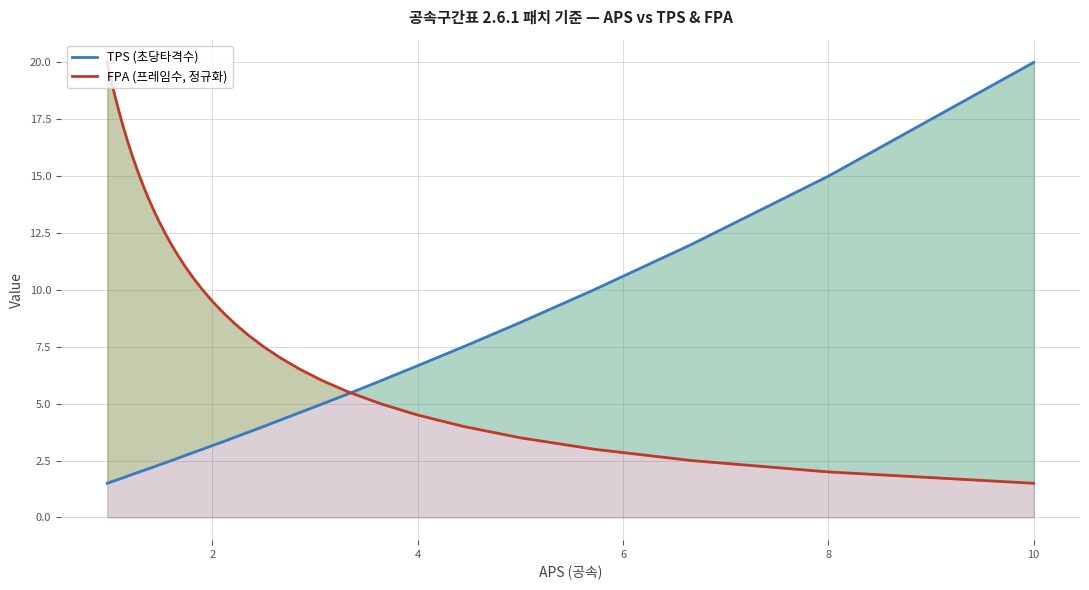

How many lines are shown in the chart?

2